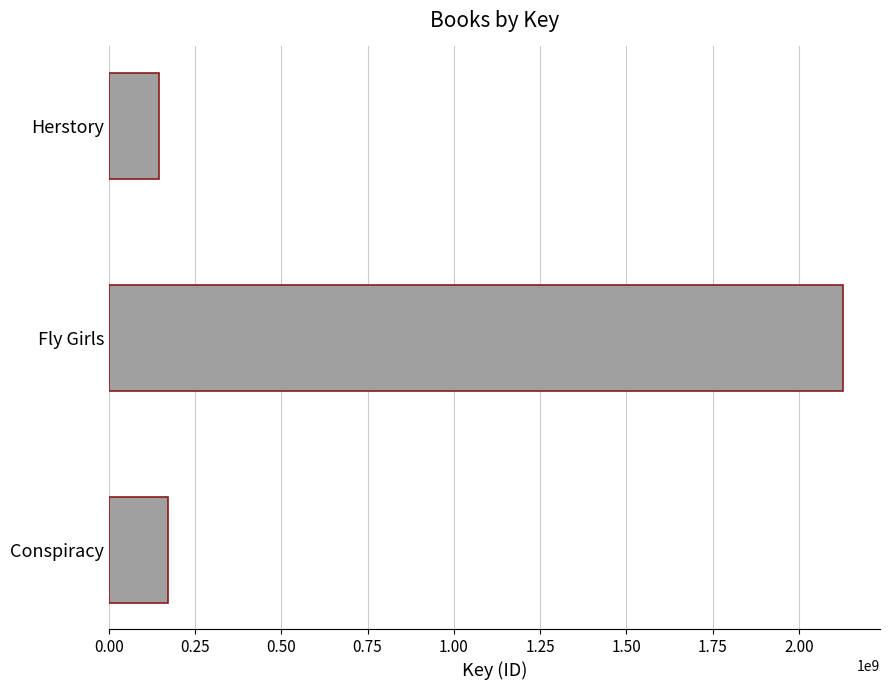

List the labels in order of value, largest first.

Fly Girls, Conspiracy, Herstory